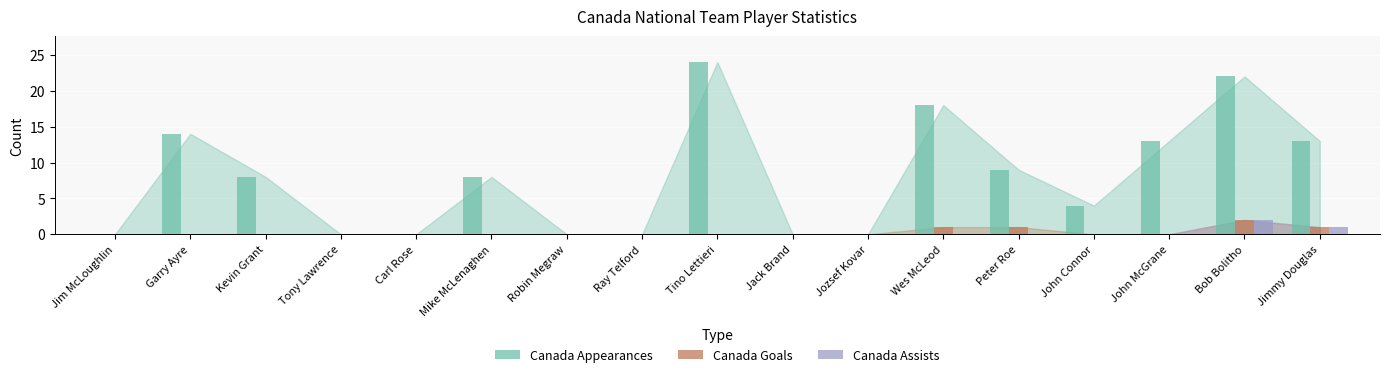

What are all the series names shown in the legend?

Canada Appearances, Canada Goals, Canada Assists